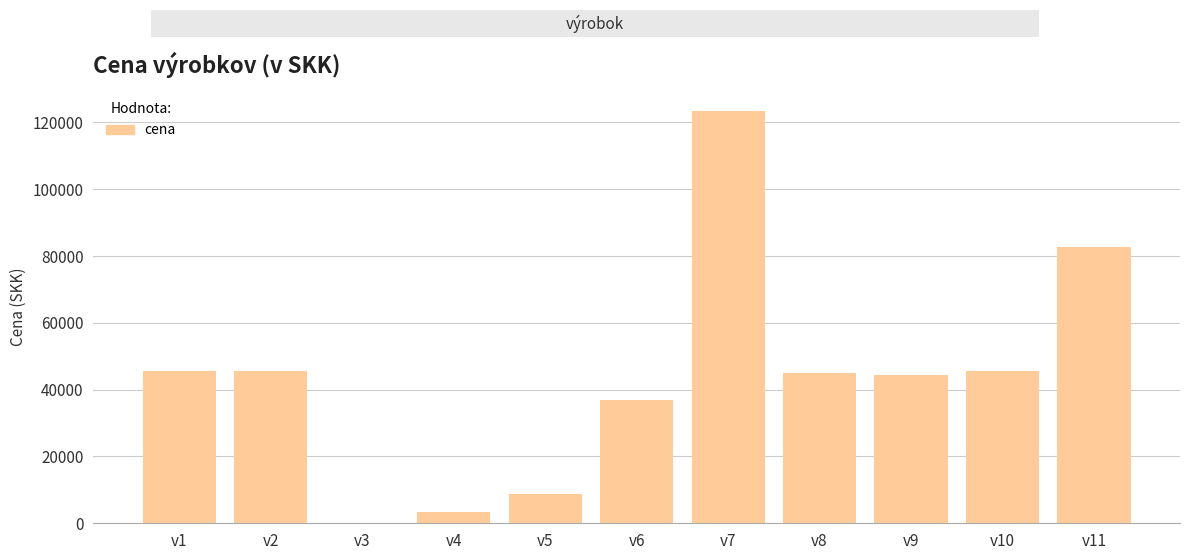

True or false: the data shows 45466 at v1.

True